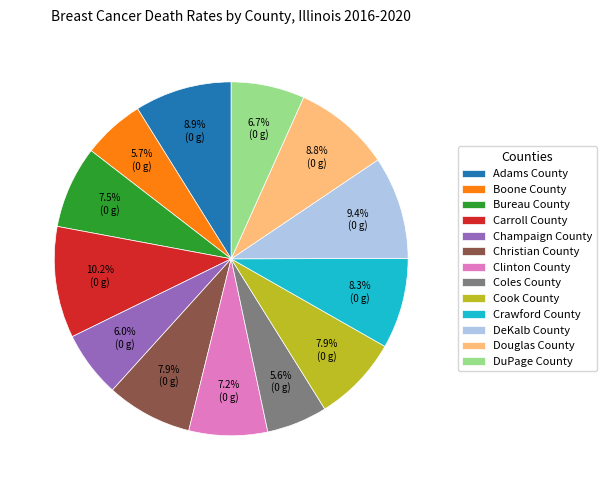

To the nearest percent, what is the average slice percentage?

8%